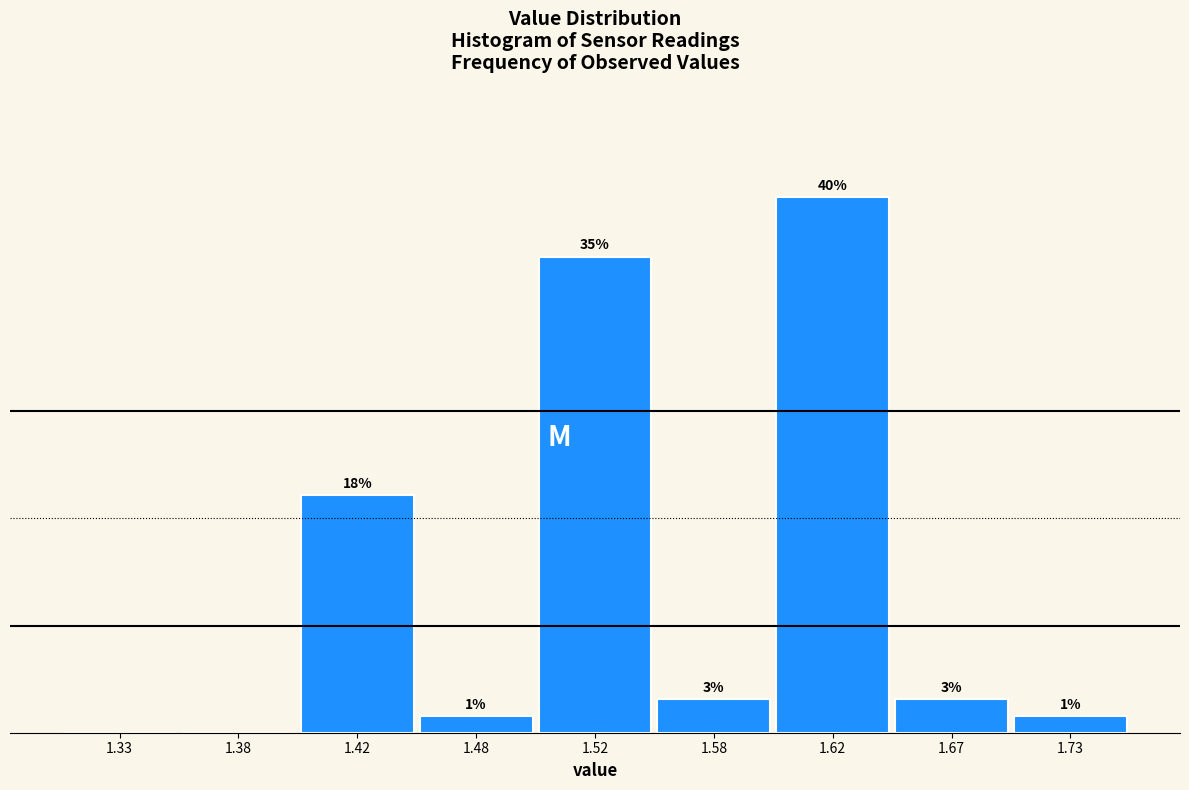

Are the bars horizontal?

No